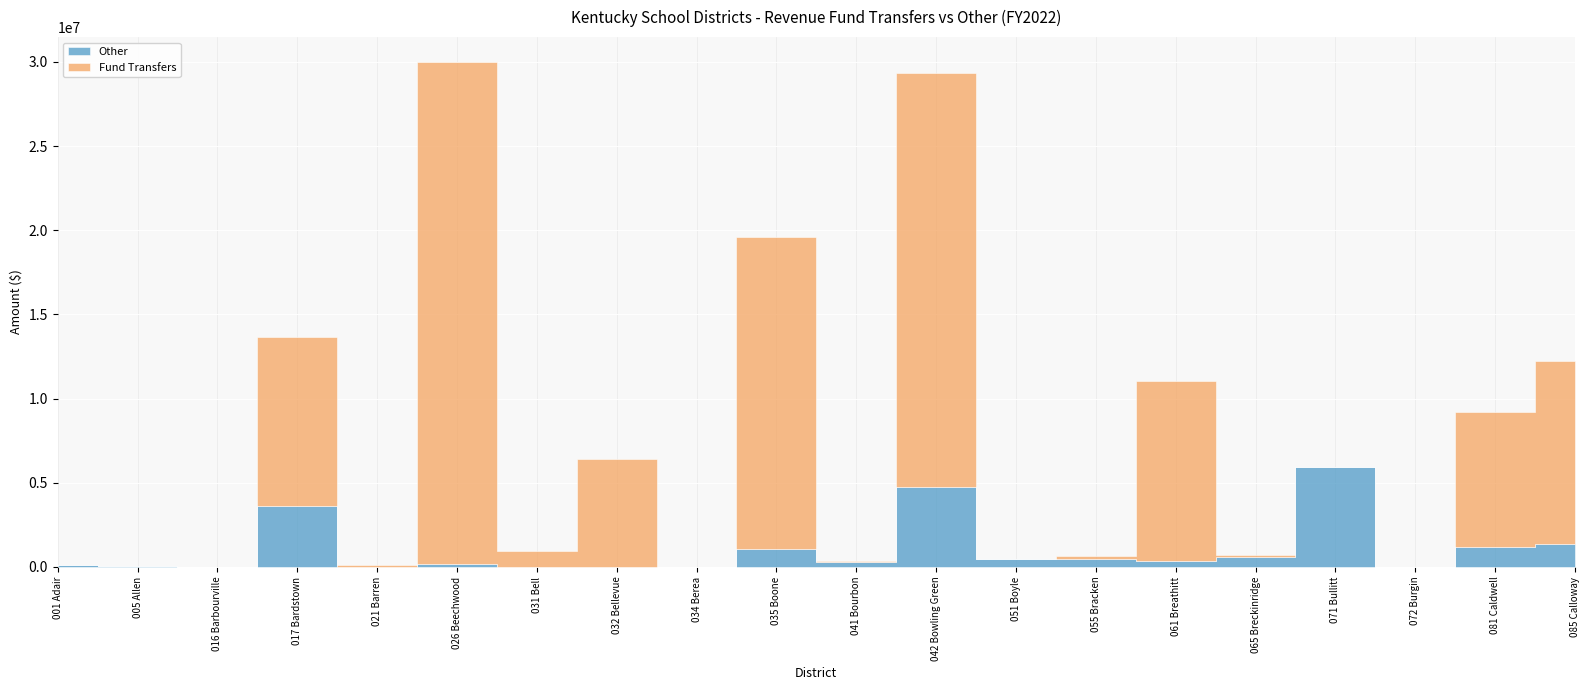

The value of Other at 035 Boone is 399458. True or false?

False